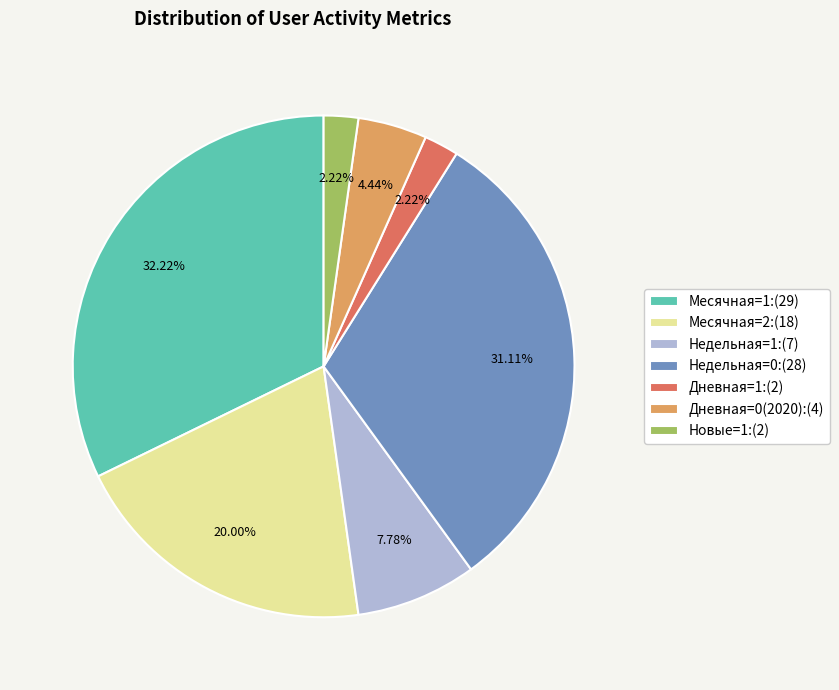

Does Месячная=1:(29) account for over 50% of the chart?

No